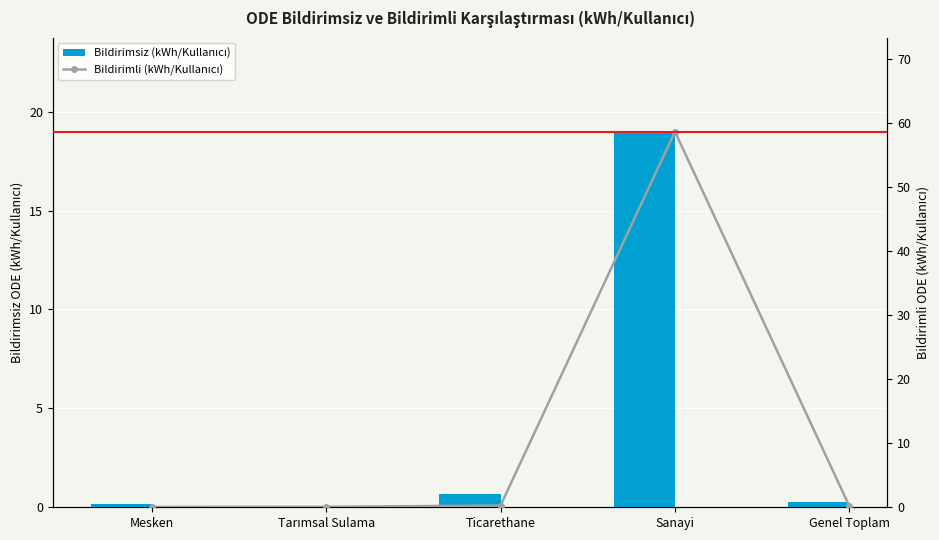

What is the greatest value displayed?

58.6